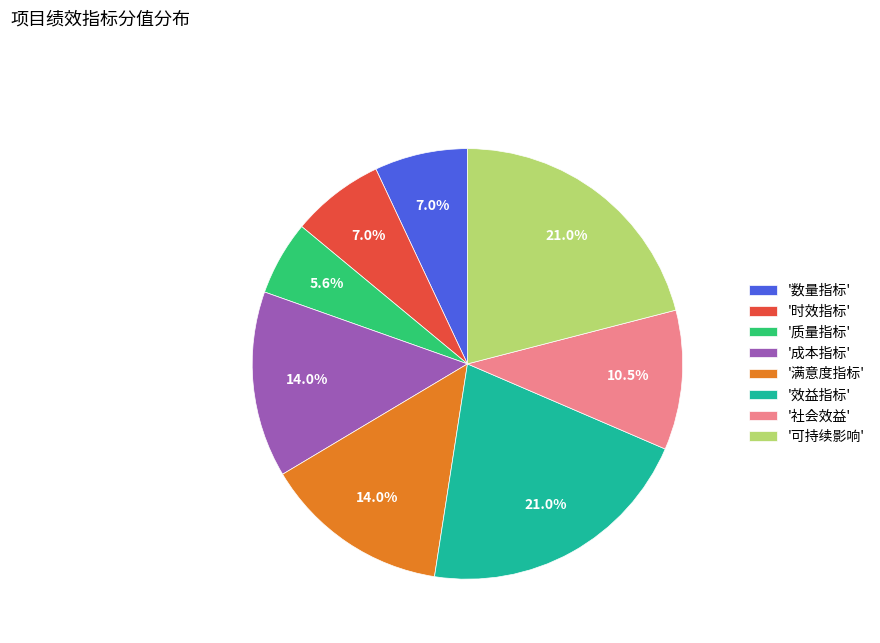

Does '成本指标' account for over 50% of the chart?

No